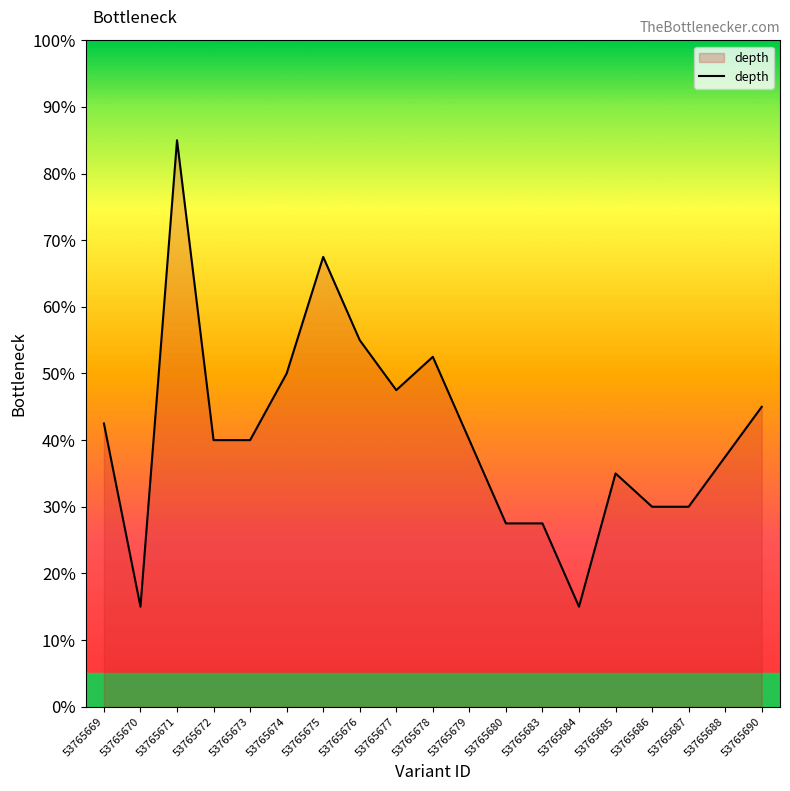

Where does the data first go above 16?

53765669